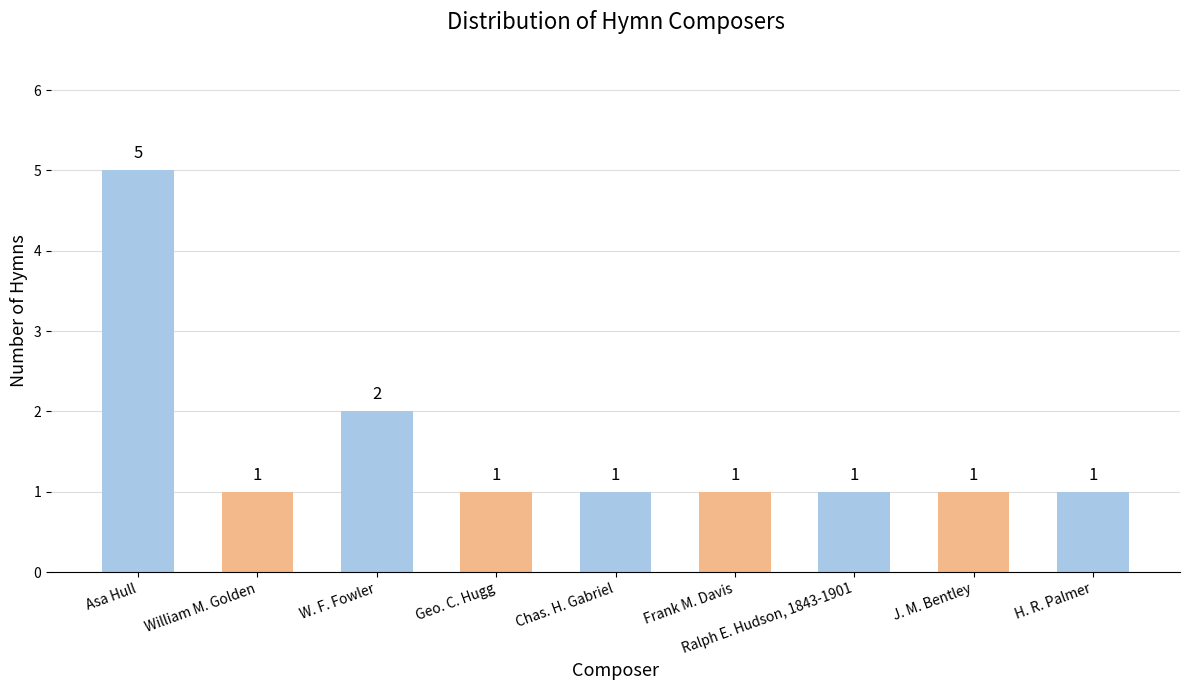

True or false: the data shows 3 at W. F. Fowler.

False